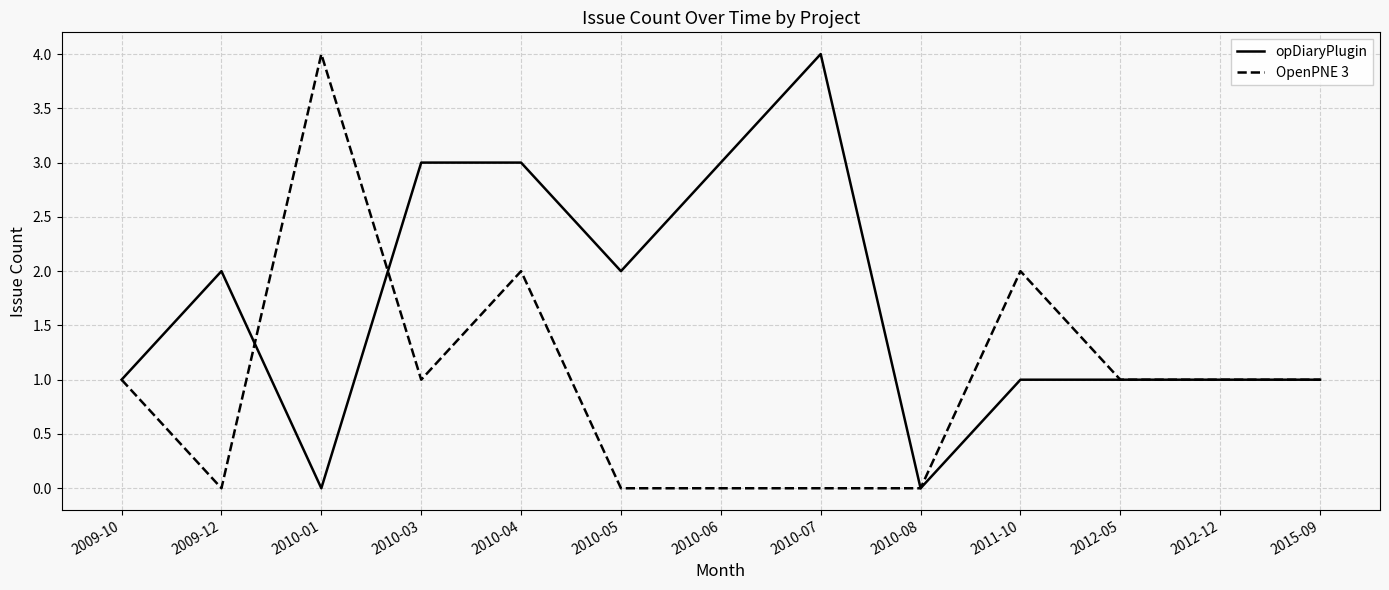

Reading right to left, what are all the values shown in this chart?

opDiaryPlugin: 2015-09=1	2012-12=1	2012-05=1	2011-10=1	2010-08=0	2010-07=4	2010-06=3	2010-05=2	2010-04=3	2010-03=3	2010-01=0	2009-12=2	2009-10=1
OpenPNE 3: 2015-09=1	2012-12=1	2012-05=1	2011-10=2	2010-08=0	2010-07=0	2010-06=0	2010-05=0	2010-04=2	2010-03=1	2010-01=4	2009-12=0	2009-10=1